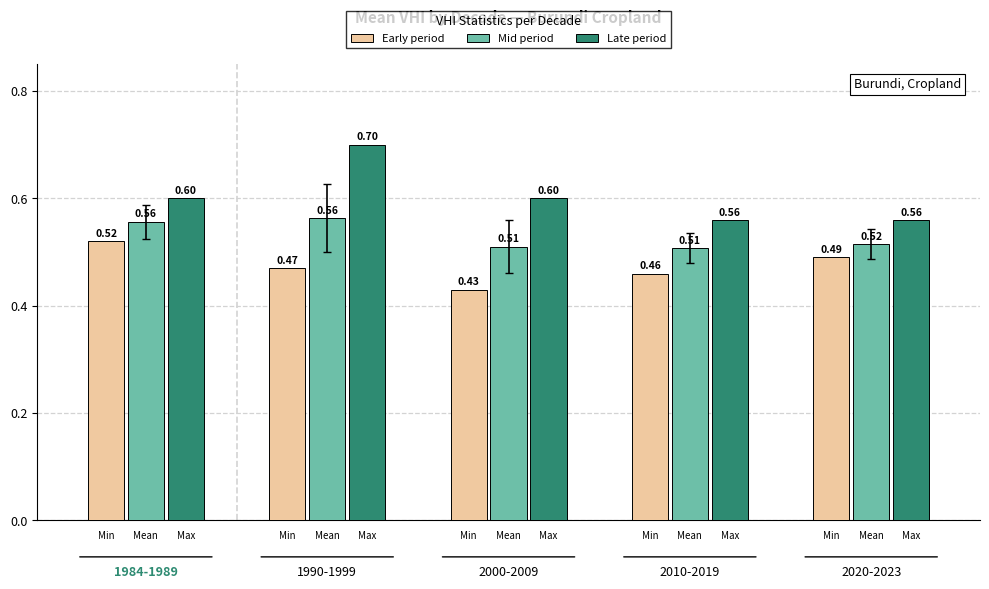

List the series in order of their overall mean, highest first.

Late period, Mid period, Early period